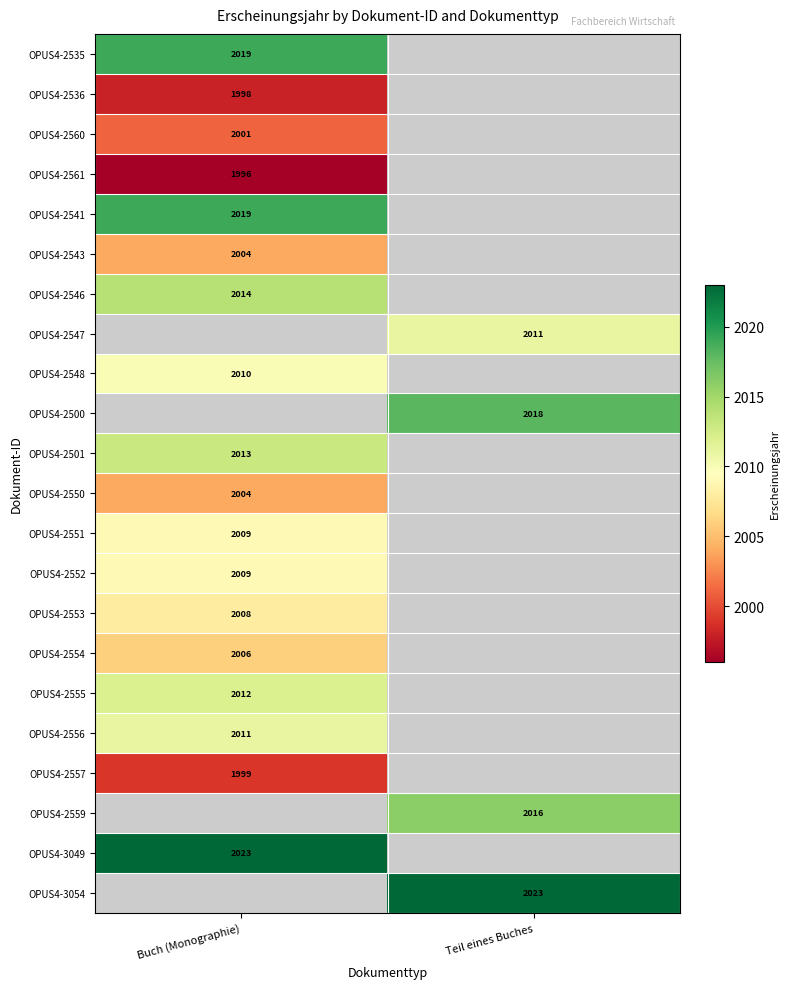

The value of OPUS4-2557 at Buch (Monographie) is 490. True or false?

False